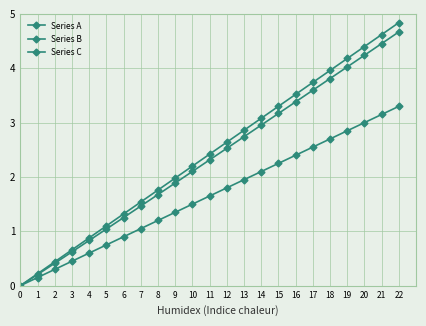

List the labels in order of Series A value, smallest first.

0, 1, 2, 3, 4, 5, 6, 7, 8, 9, 10, 11, 12, 13, 14, 15, 16, 17, 18, 19, 20, 21, 22